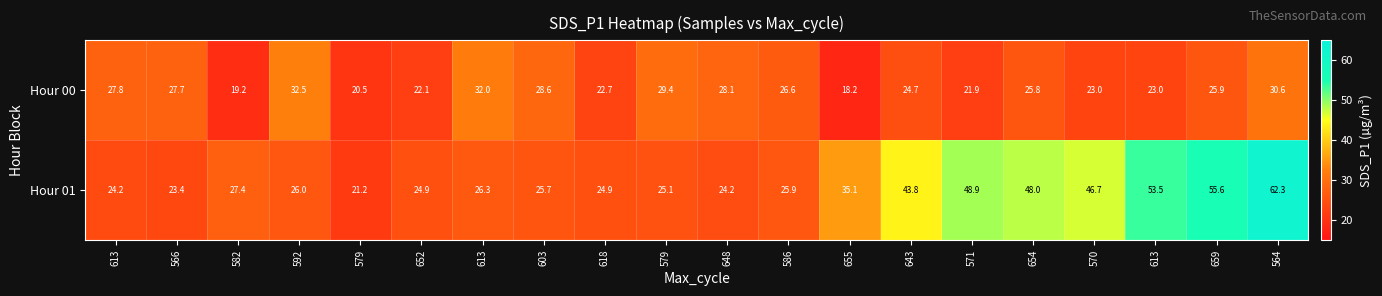

How many data points in Hour 01 are less than 26?

9